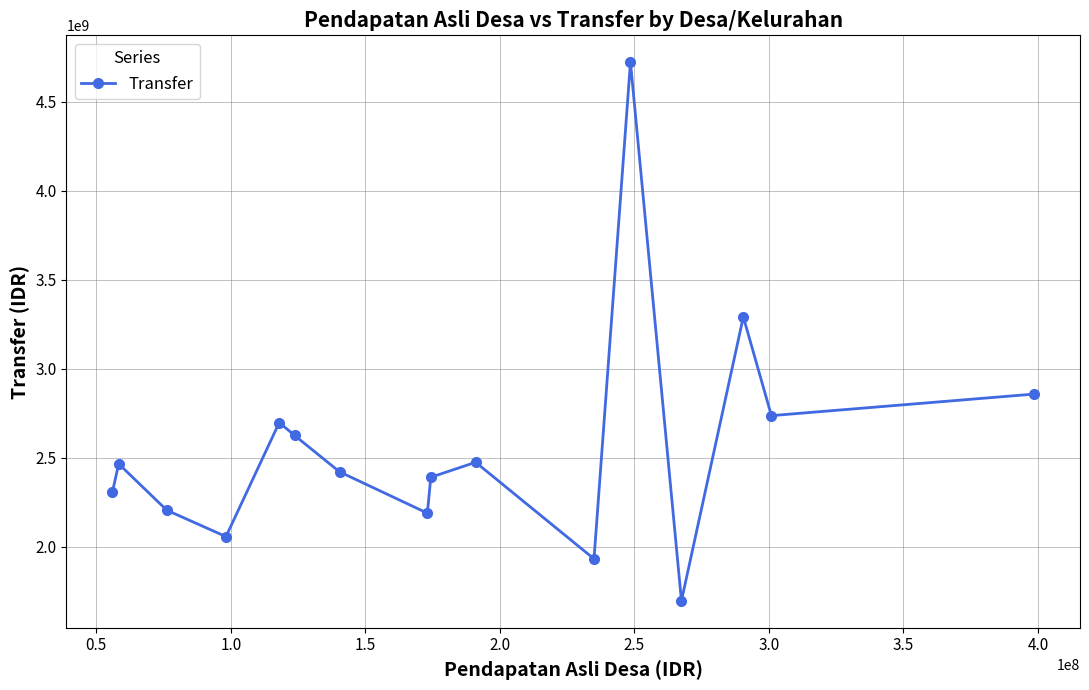

What is the smallest value displayed?

1695428000